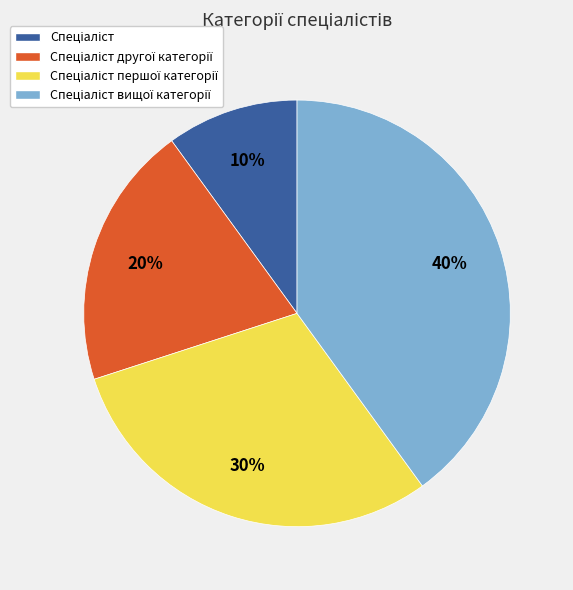

How many slices are in this pie chart?

4